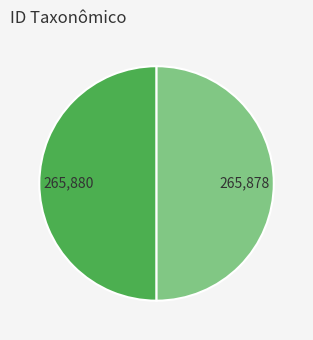

How many segments does this pie chart have?

2